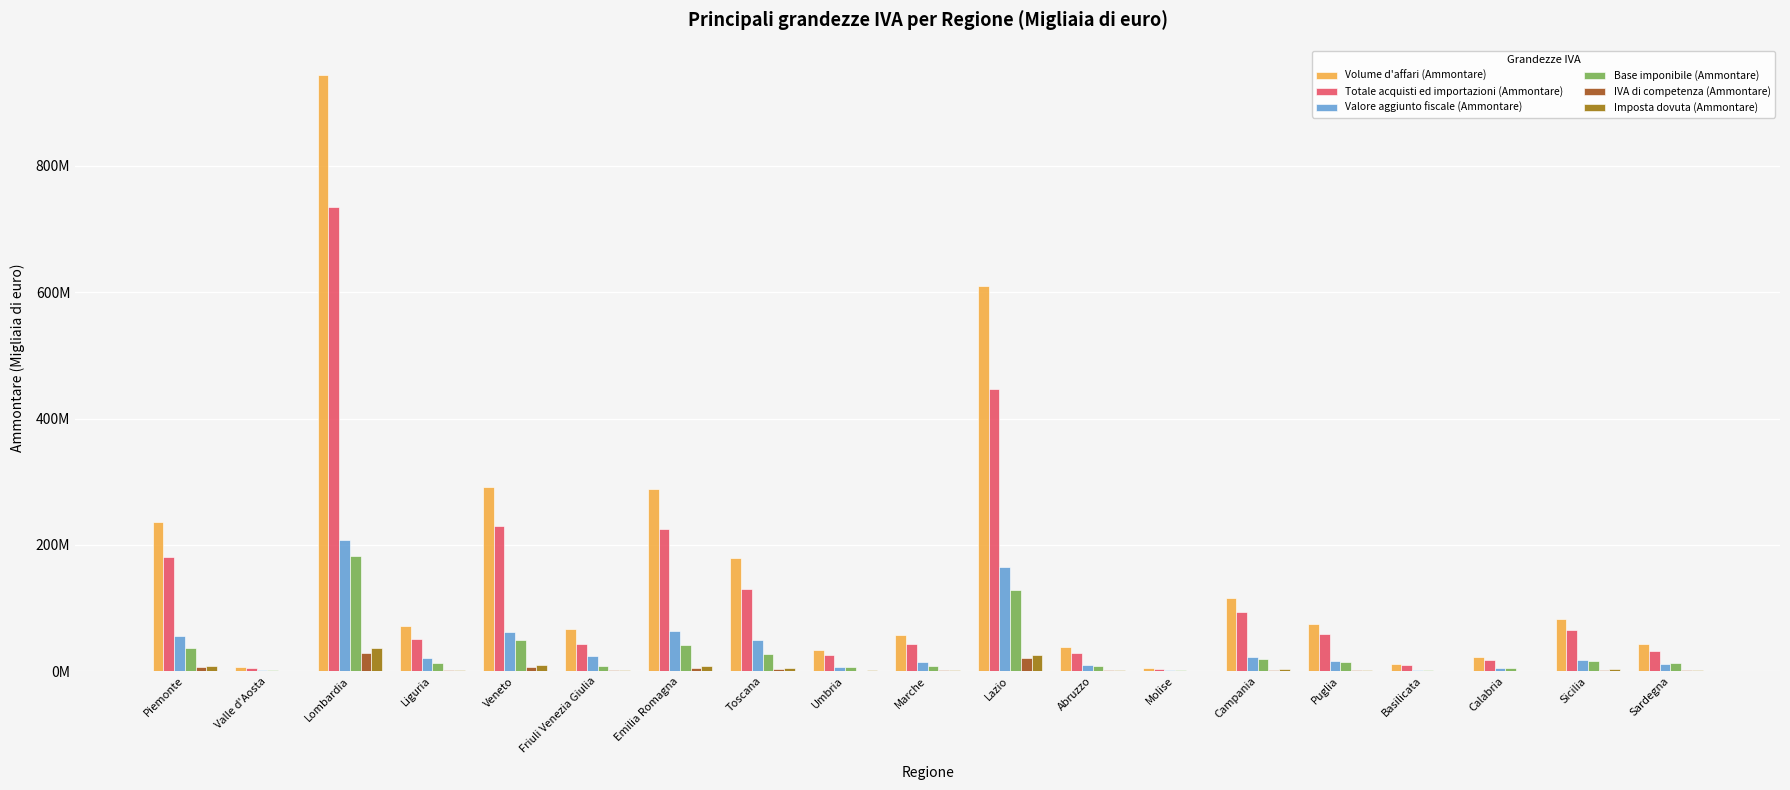

Are the bars horizontal?

No